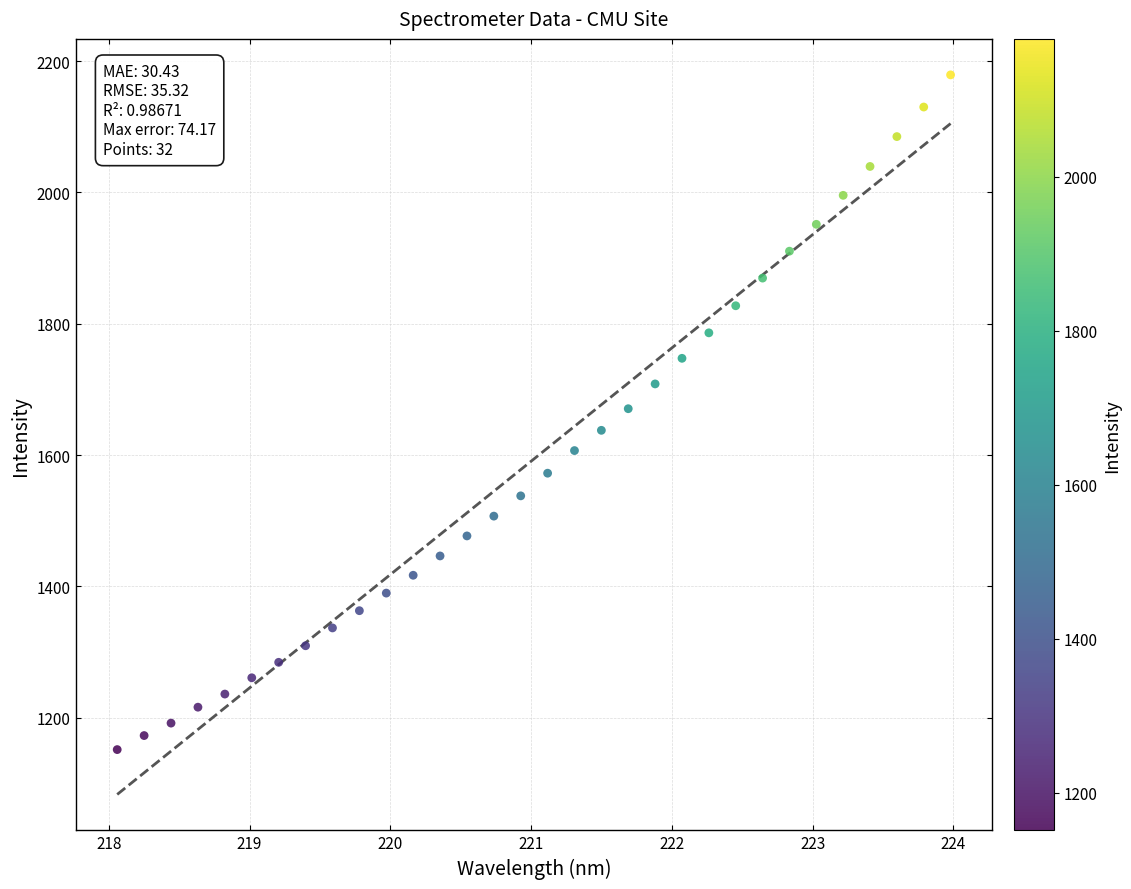

What is the range of Y values (max minus min)?

1027.6